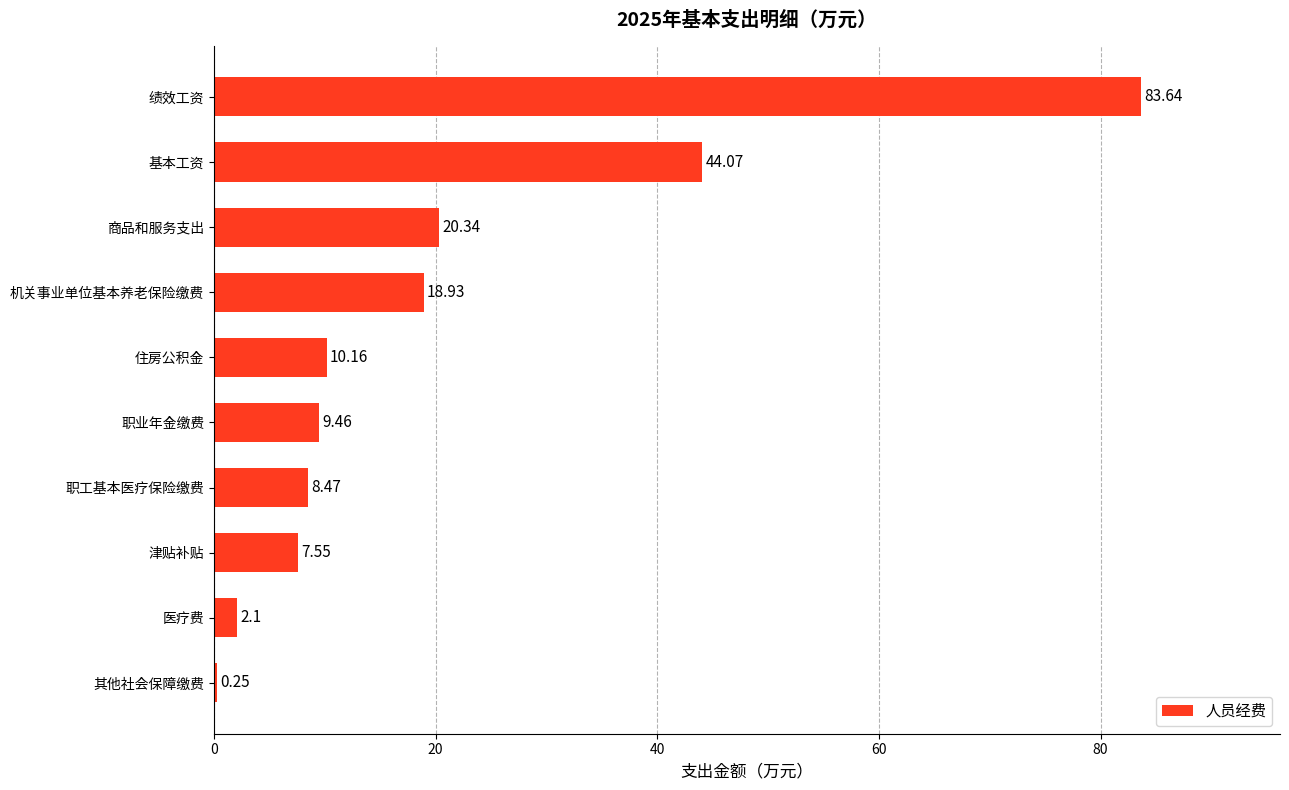

What is the sum of all values?

205.0